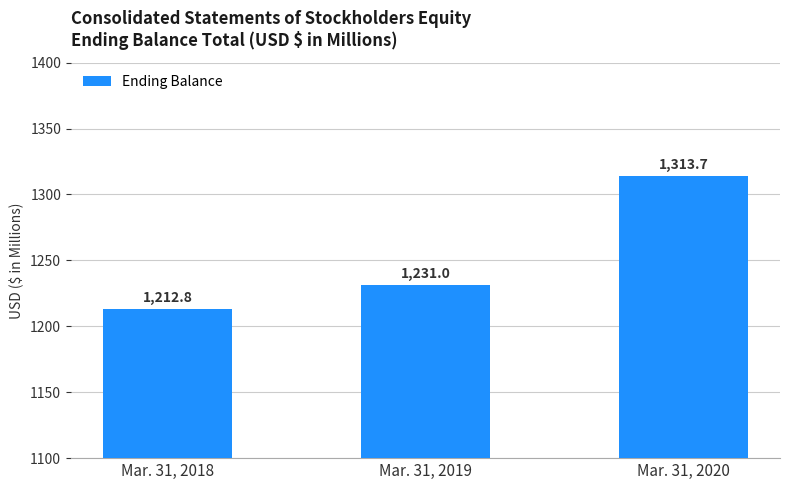

True or false: the data shows 1313.7 at Mar. 31, 2020.

True